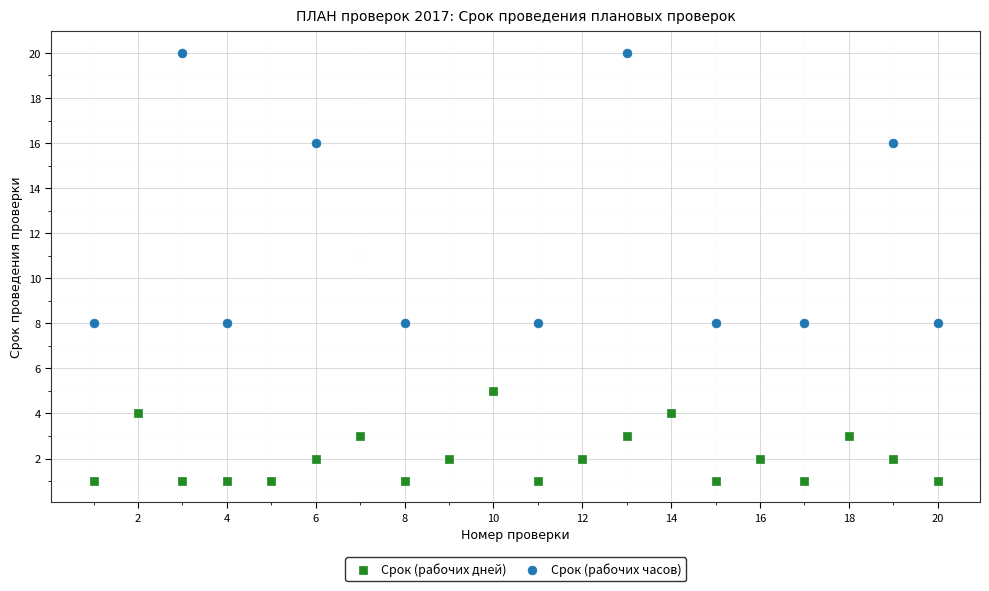

Which series has the largest Y range (max minus min)?

Срок (рабочих часов)